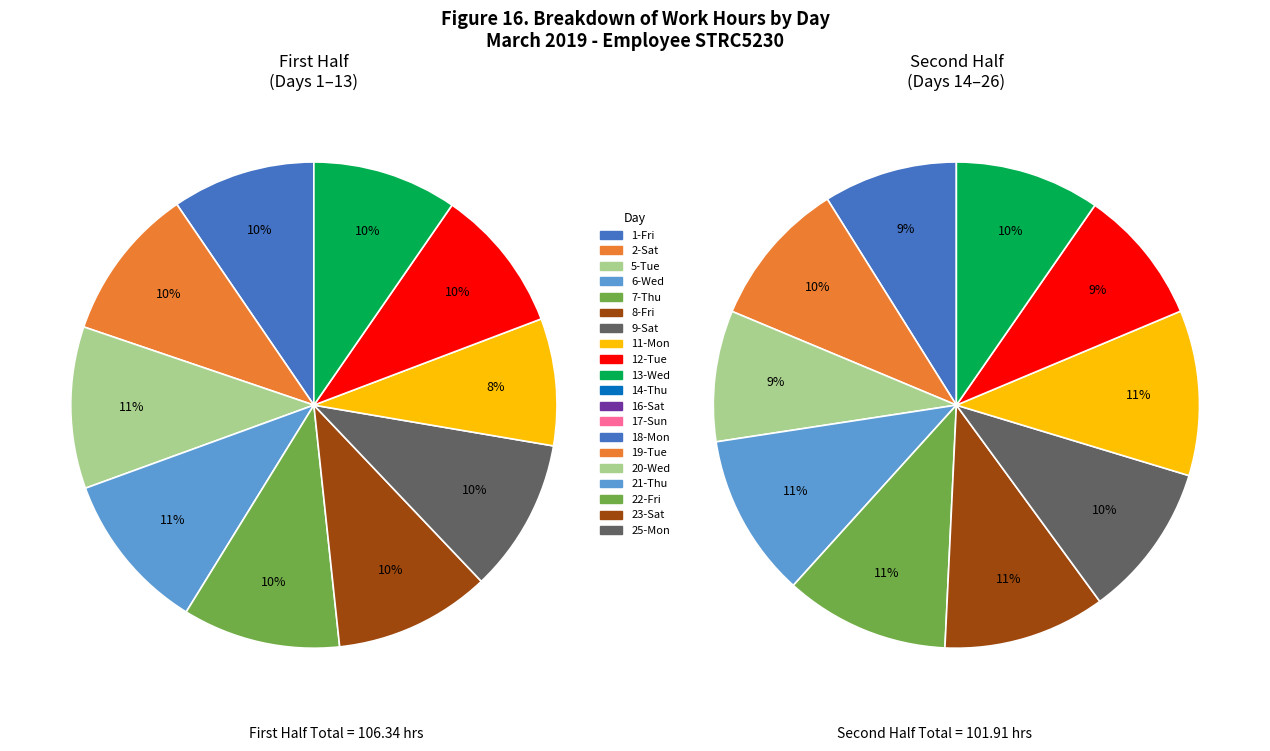

Which category has the biggest portion of the pie?

5-Tue